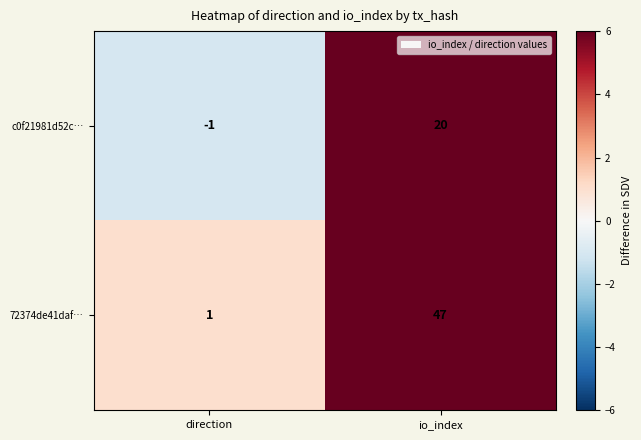

At io_index, list the series in order from largest to smallest.

72374de41daf…, c0f21981d52c…